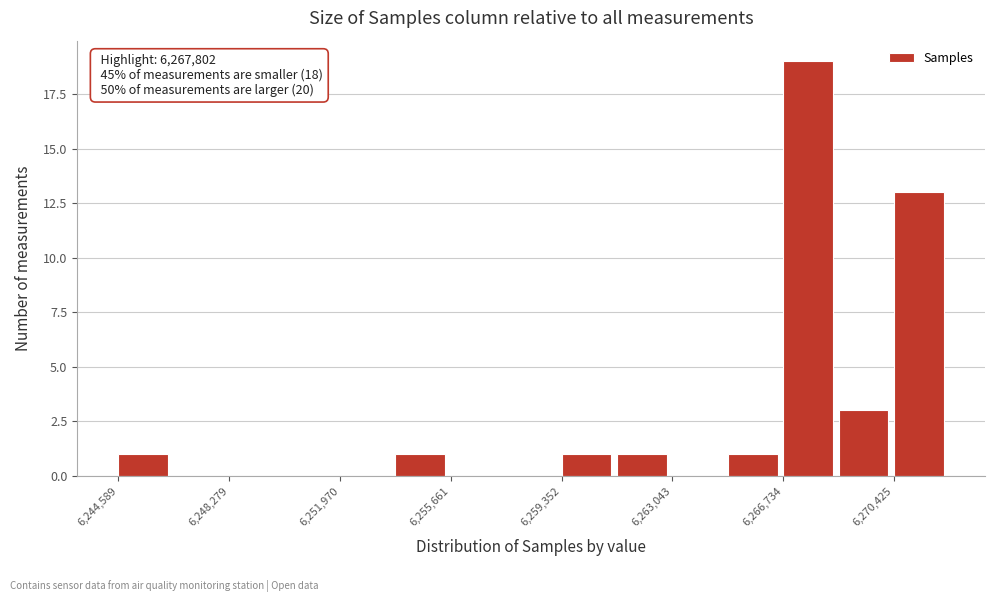

Around what value on the x-axis is the tallest bar? Give the approximate position of its centre, as read against the axis.

6267500